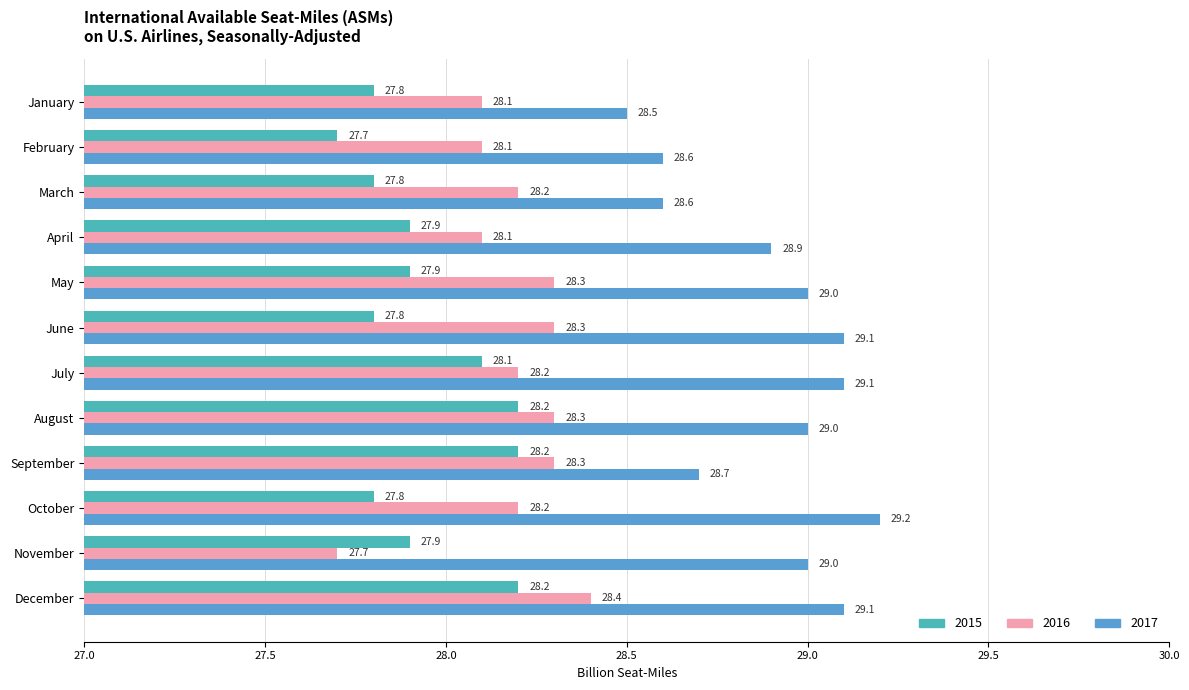

What is the difference between the maximum and minimum values in the 2016 series?

0.7